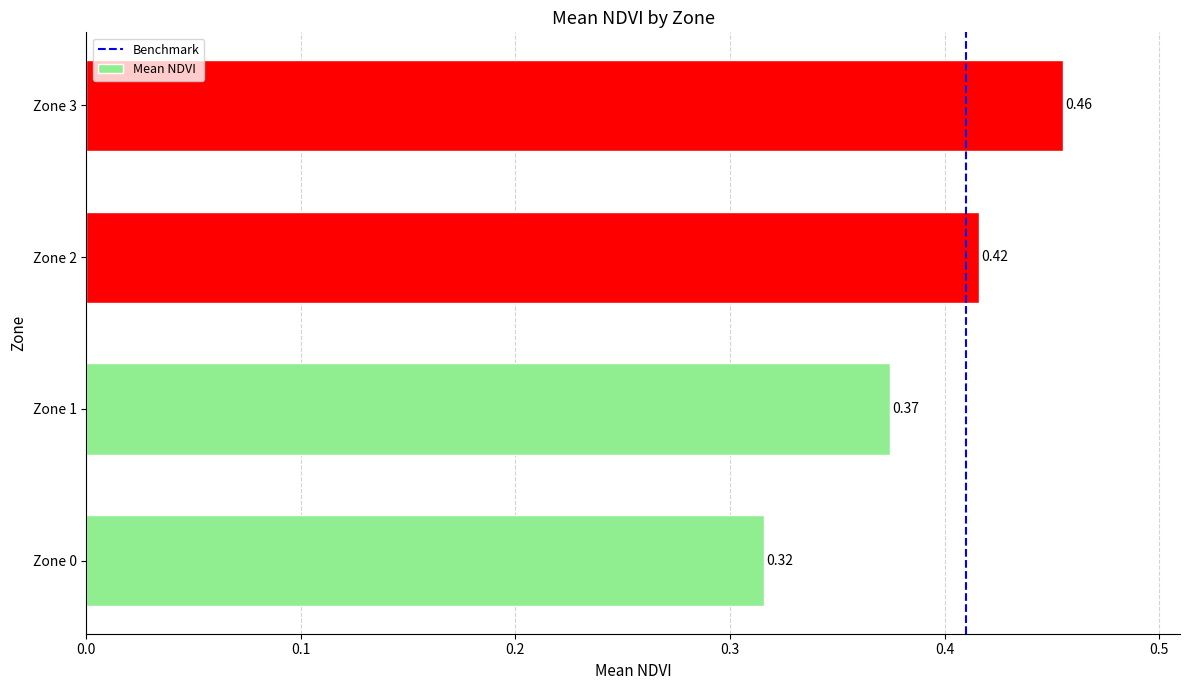

The value at Zone 0 is 0.5. True or false?

False